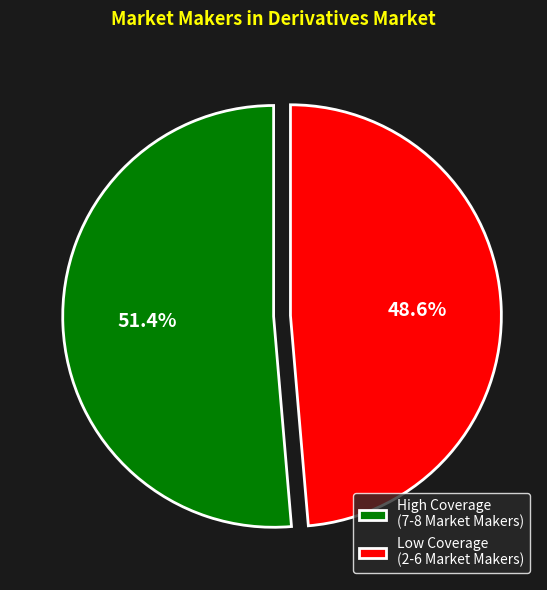

How many slices are in this pie chart?

2